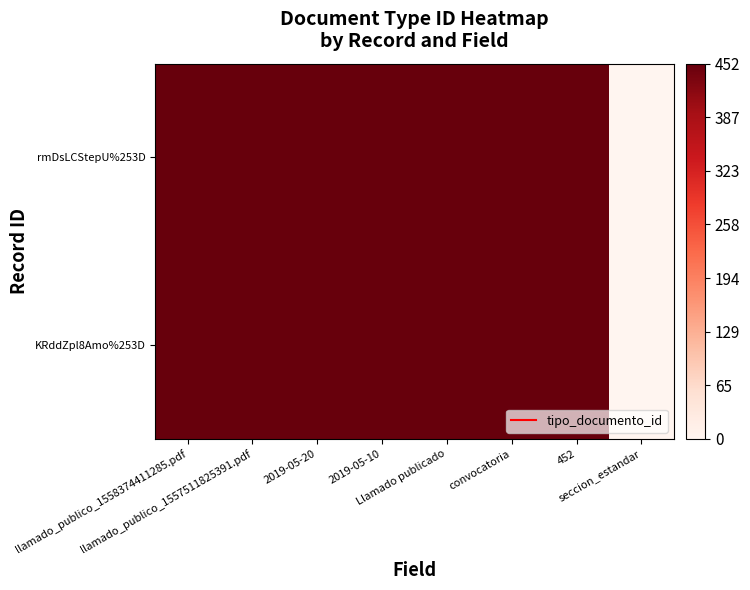

Reading left to right, list all the values displayed in this chart.

rmDsLCStepU%253D: llamado_publico_1558374411285.pdf=452	llamado_publico_1557511825391.pdf=452	2019-05-20=452	2019-05-10=452	Llamado publicado=452	convocatoria=452	452=452	seccion_estandar=0
KRddZpl8Amo%253D: llamado_publico_1558374411285.pdf=452	llamado_publico_1557511825391.pdf=452	2019-05-20=452	2019-05-10=452	Llamado publicado=452	convocatoria=452	452=452	seccion_estandar=0